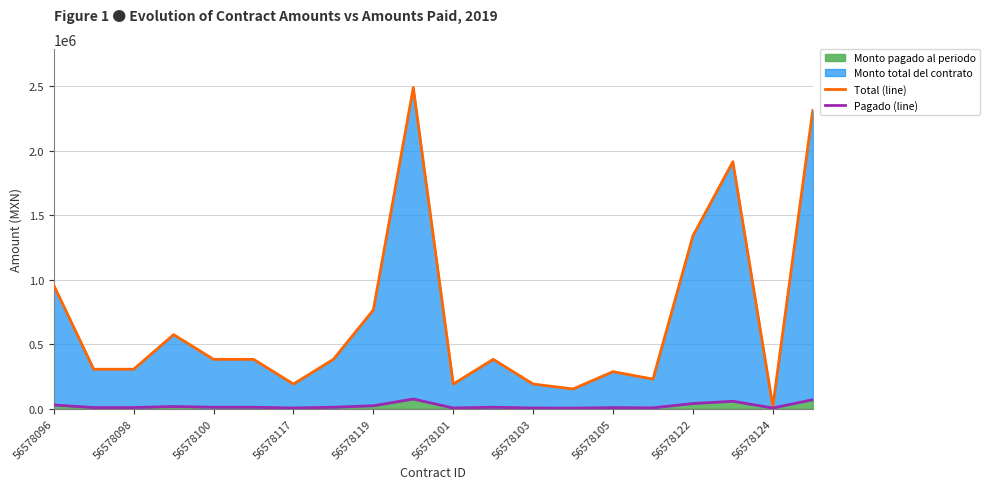

What is the minimum value shown in the chart?

4640